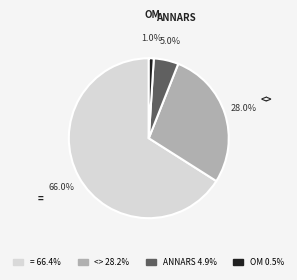

Does <> account for over 50% of the chart?

No